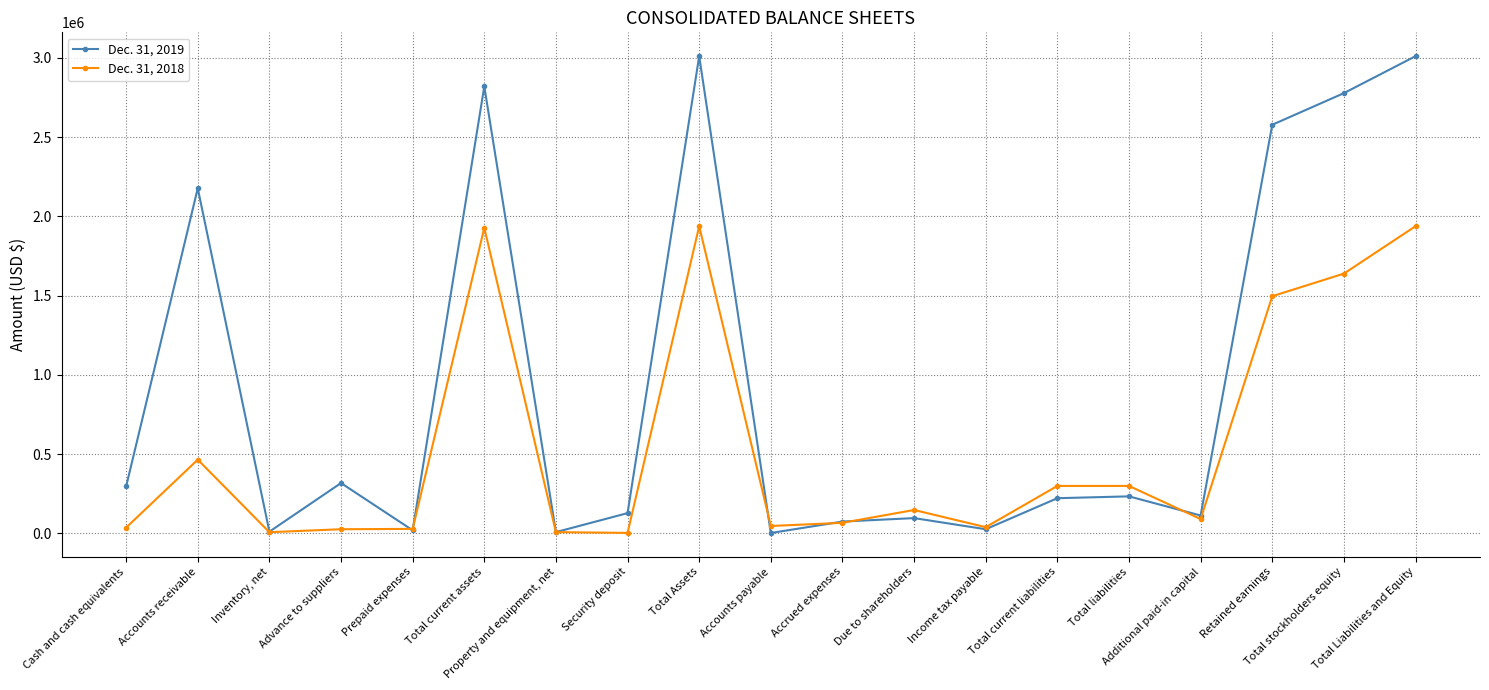

True or false: Dec. 31, 2019 has a value of 3010671 at Total Liabilities and Equity.

True